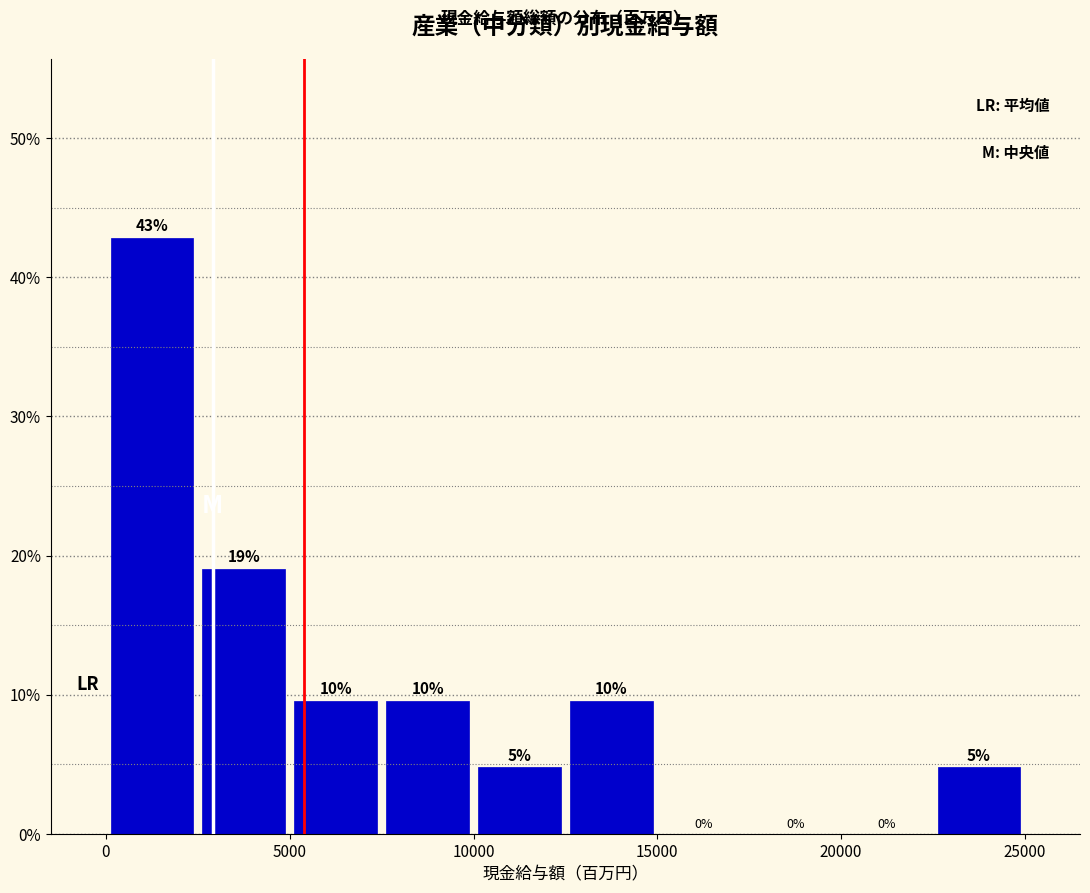

Over which range of the x-axis is the bar tallest?

0 to 2500